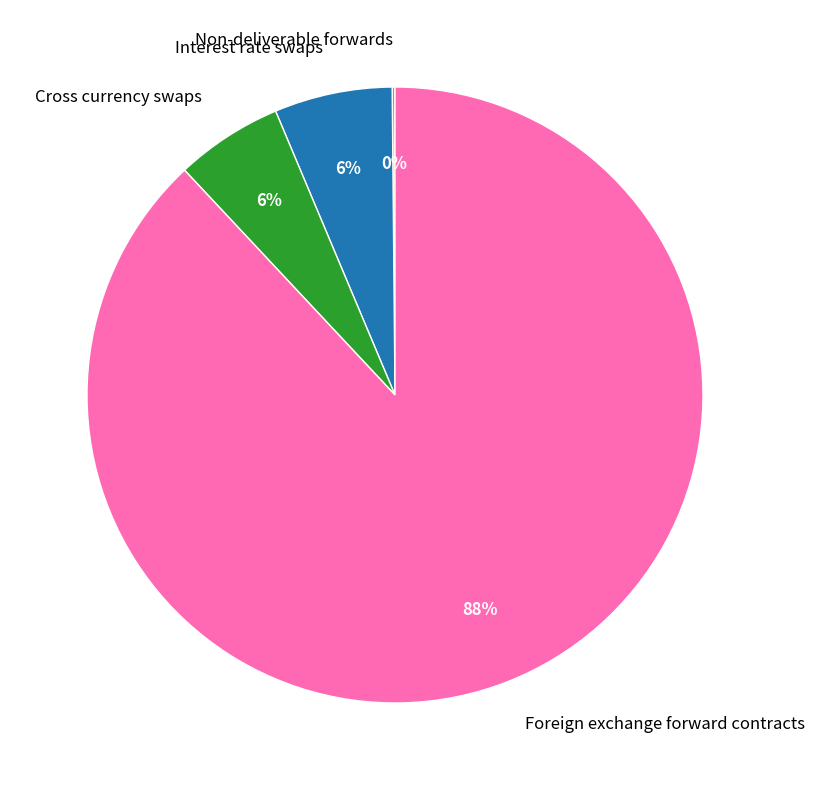

Does Foreign exchange forward contracts represent more than half of the total?

Yes